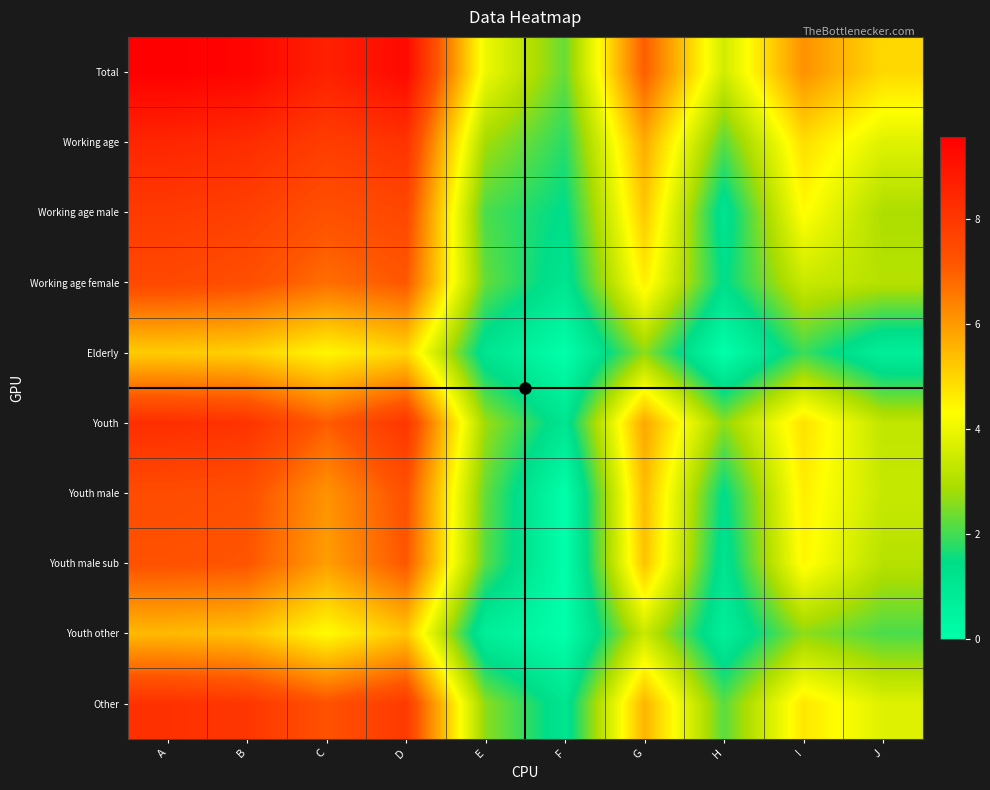

Count the number of data series in this chart.

10